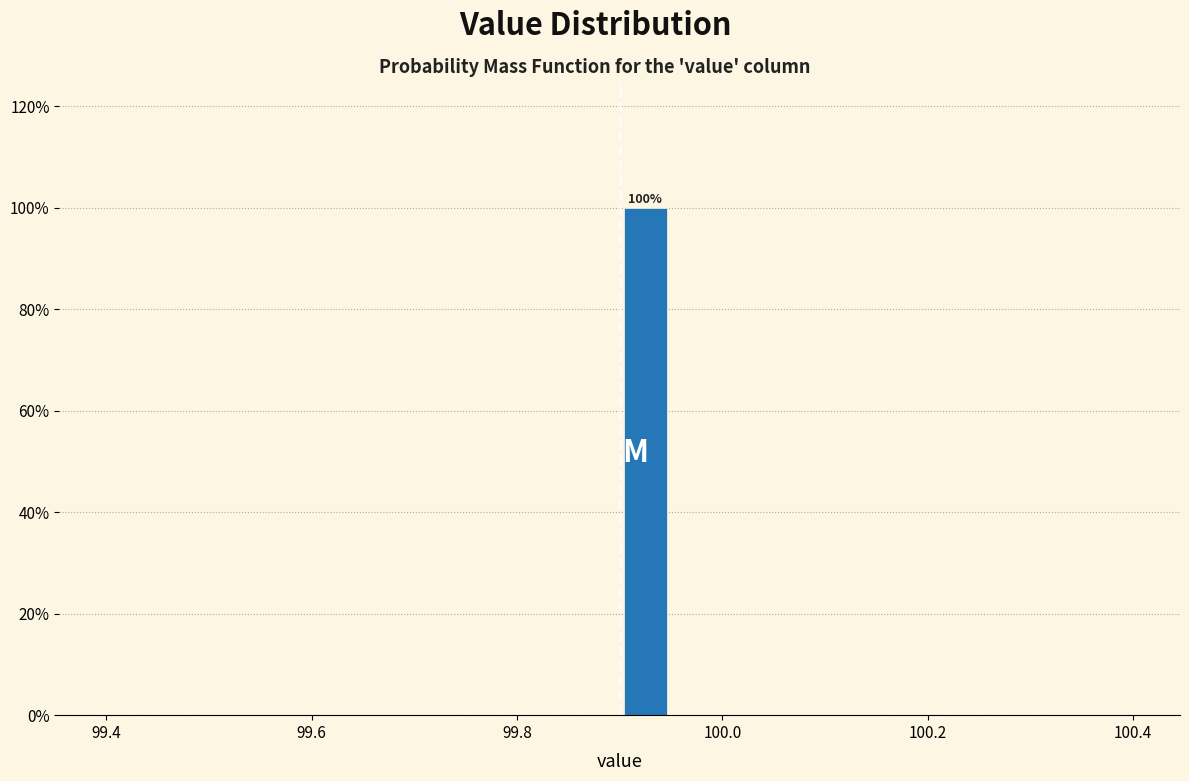

Around what value on the x-axis is the tallest bar? Give the approximate position of its centre, as read against the axis.

99.92